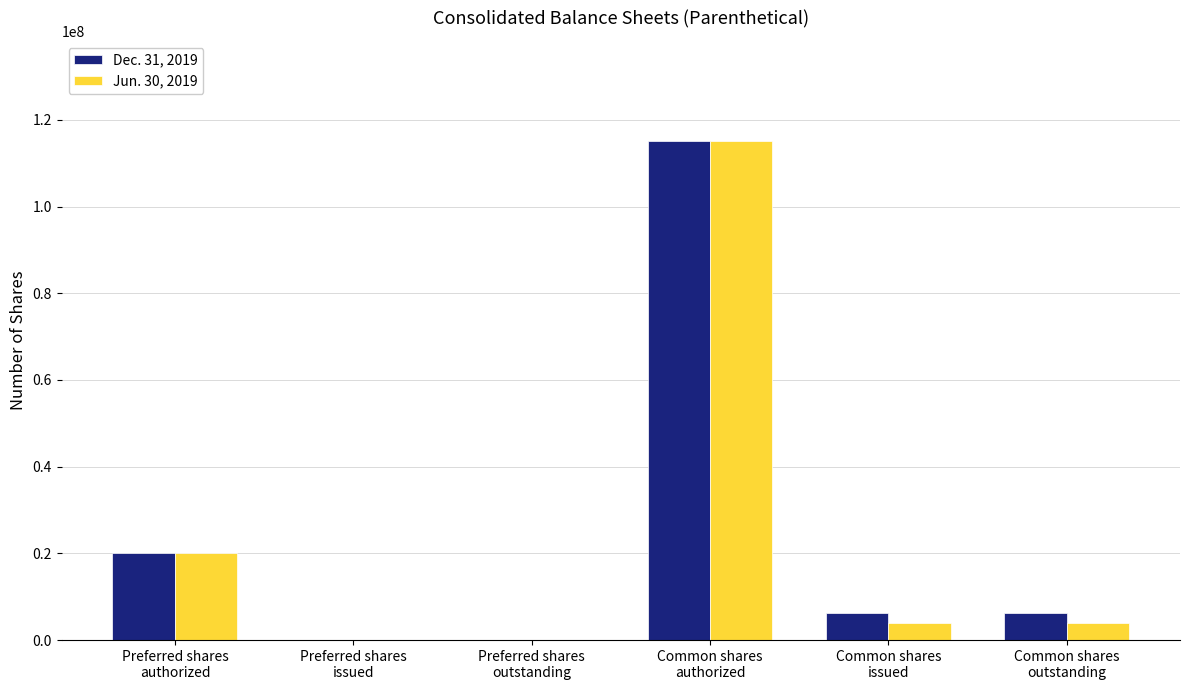

The Jun. 30, 2019 series shows 115197165 at Common shares
authorized. True or false?

True